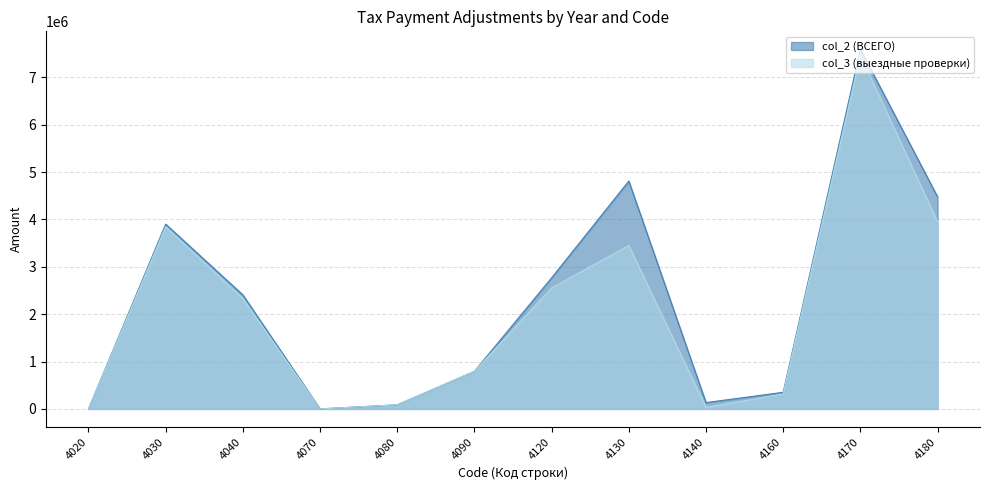

Where is the first local maximum for col_3 (выездные проверки)?

4030